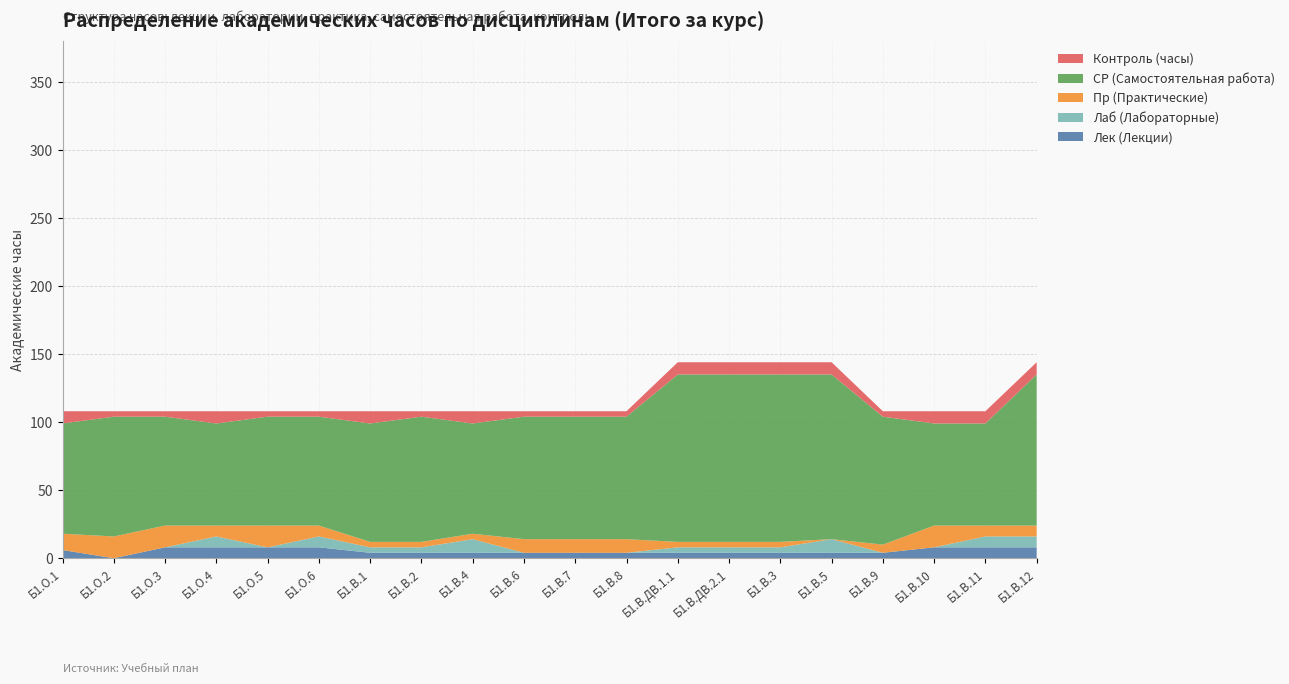

Reading right to left, what are all the values shown in this chart?

Лек (Лекции): Б1.В.12=8	Б1.В.11=8	Б1.В.10=8	Б1.В.9=4	Б1.В.5=4	Б1.В.3=4	Б1.В.ДВ.2.1=4	Б1.В.ДВ.1.1=4	Б1.В.8=4	Б1.В.7=4	Б1.В.6=4	Б1.В.4=4	Б1.В.2=4	Б1.В.1=4	Б1.О.6=8	Б1.О.5=8	Б1.О.4=8	Б1.О.3=8	Б1.О.2=0	Б1.О.1=6
Лаб (Лабораторные): Б1.В.12=8	Б1.В.11=8	Б1.В.10=0	Б1.В.9=0	Б1.В.5=10	Б1.В.3=4	Б1.В.ДВ.2.1=4	Б1.В.ДВ.1.1=4	Б1.В.8=0	Б1.В.7=0	Б1.В.6=0	Б1.В.4=10	Б1.В.2=4	Б1.В.1=4	Б1.О.6=8	Б1.О.5=0	Б1.О.4=8	Б1.О.3=0	Б1.О.2=0	Б1.О.1=0
Пр (Практические): Б1.В.12=8	Б1.В.11=8	Б1.В.10=16	Б1.В.9=6	Б1.В.5=0	Б1.В.3=4	Б1.В.ДВ.2.1=4	Б1.В.ДВ.1.1=4	Б1.В.8=10	Б1.В.7=10	Б1.В.6=10	Б1.В.4=4	Б1.В.2=4	Б1.В.1=4	Б1.О.6=8	Б1.О.5=16	Б1.О.4=8	Б1.О.3=16	Б1.О.2=16	Б1.О.1=12
СР (Самостоятельная работа): Б1.В.12=111	Б1.В.11=75	Б1.В.10=75	Б1.В.9=94	Б1.В.5=121	Б1.В.3=123	Б1.В.ДВ.2.1=123	Б1.В.ДВ.1.1=123	Б1.В.8=90	Б1.В.7=90	Б1.В.6=90	Б1.В.4=81	Б1.В.2=92	Б1.В.1=87	Б1.О.6=80	Б1.О.5=80	Б1.О.4=75	Б1.О.3=80	Б1.О.2=88	Б1.О.1=81
Контроль (часы): Б1.В.12=9	Б1.В.11=9	Б1.В.10=9	Б1.В.9=4	Б1.В.5=9	Б1.В.3=9	Б1.В.ДВ.2.1=9	Б1.В.ДВ.1.1=9	Б1.В.8=4	Б1.В.7=4	Б1.В.6=4	Б1.В.4=9	Б1.В.2=4	Б1.В.1=9	Б1.О.6=4	Б1.О.5=4	Б1.О.4=9	Б1.О.3=4	Б1.О.2=4	Б1.О.1=9